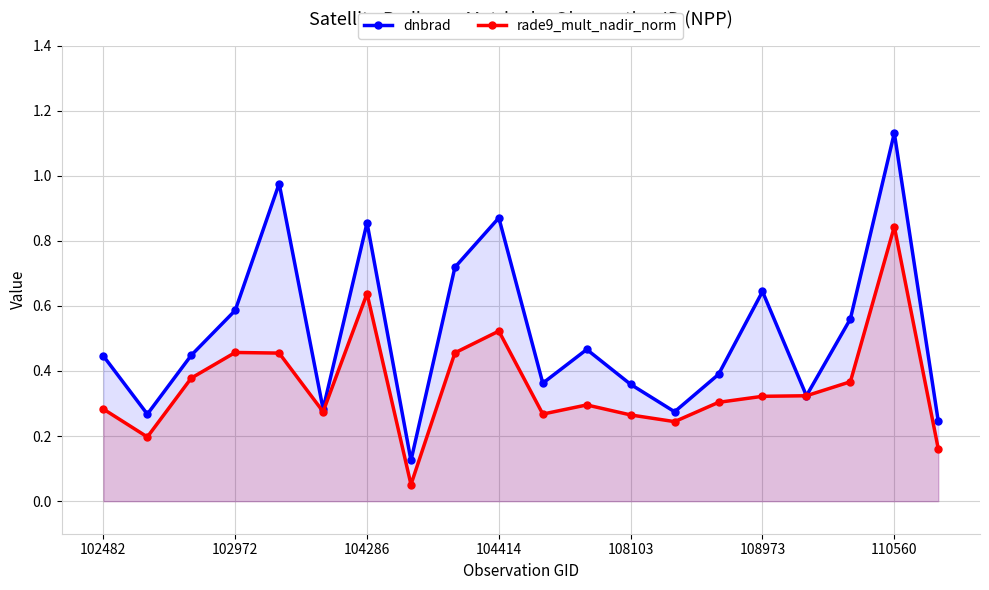

True or false: dnbrad has more than 2 points higher than both neighbors.

True